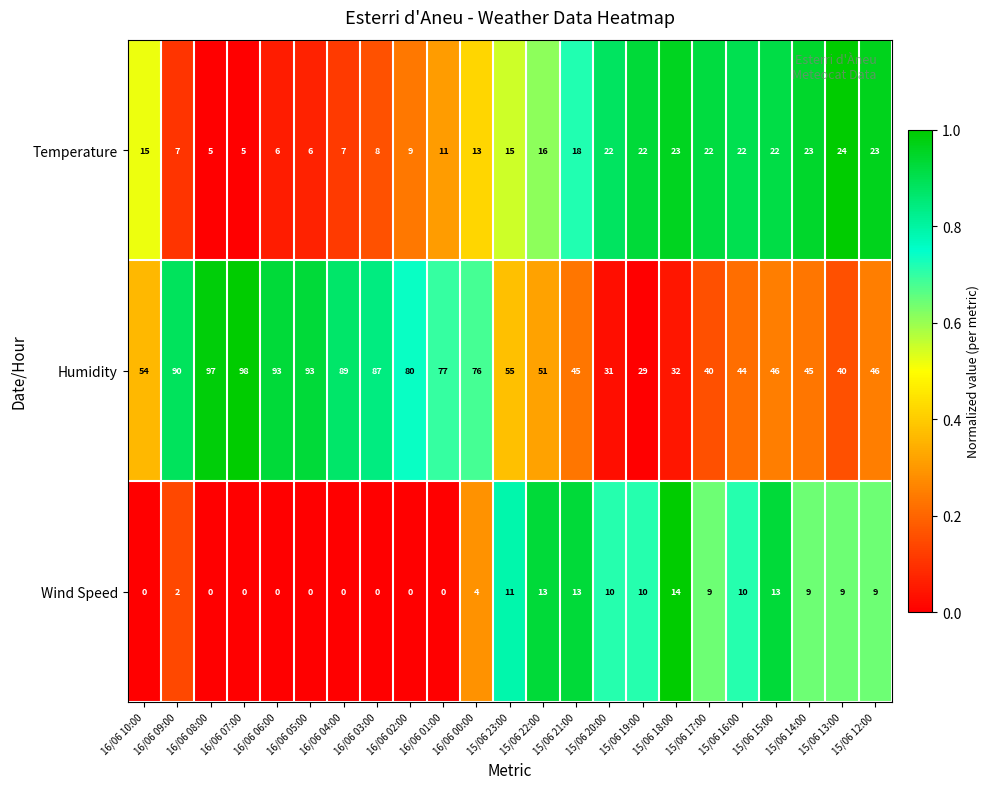

What is the approximate value of Wind Speed at 15/06 19:00, to the nearest 10?

10